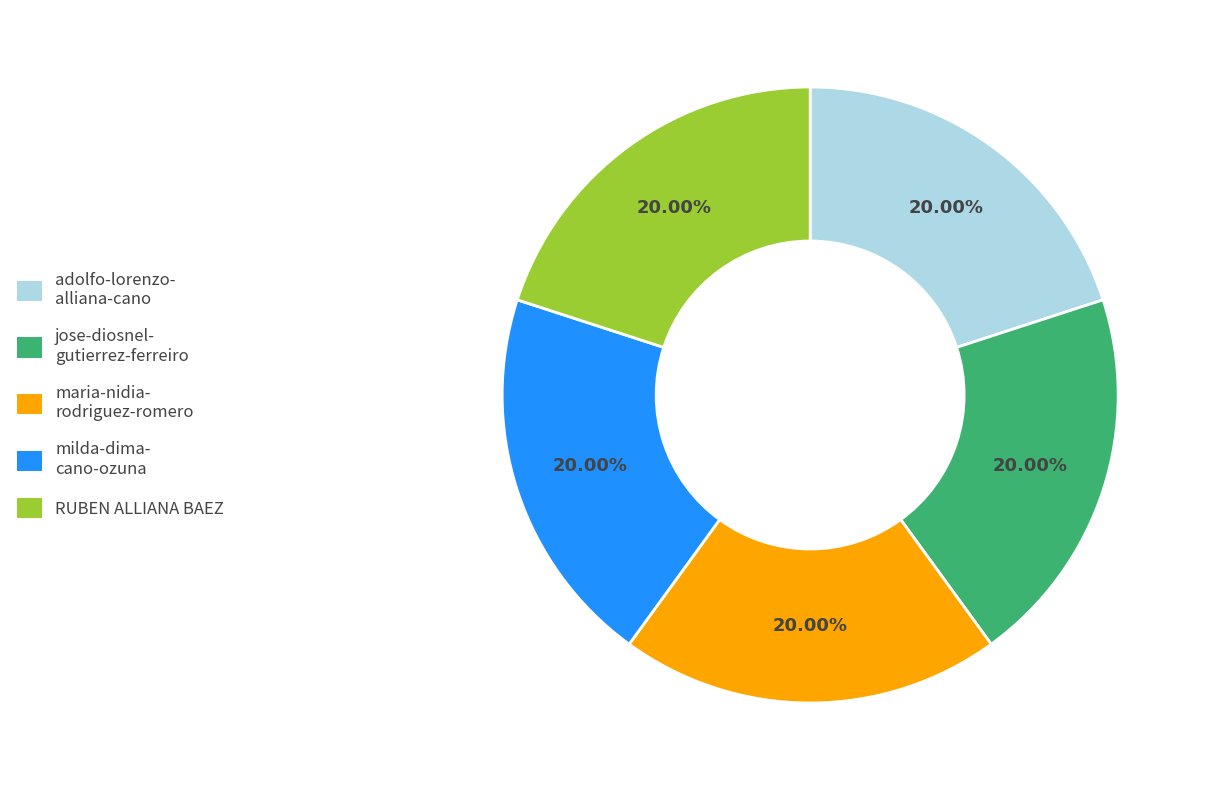

Does any single category account for the majority?

No